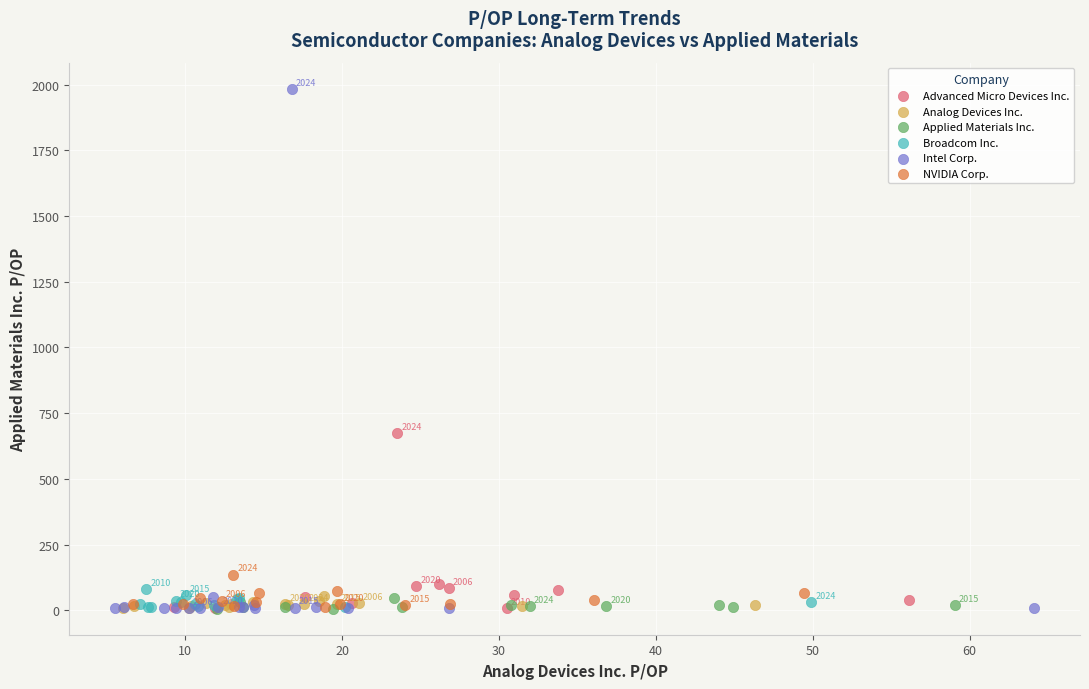

Which series contains the highest Y value?

Intel Corp.